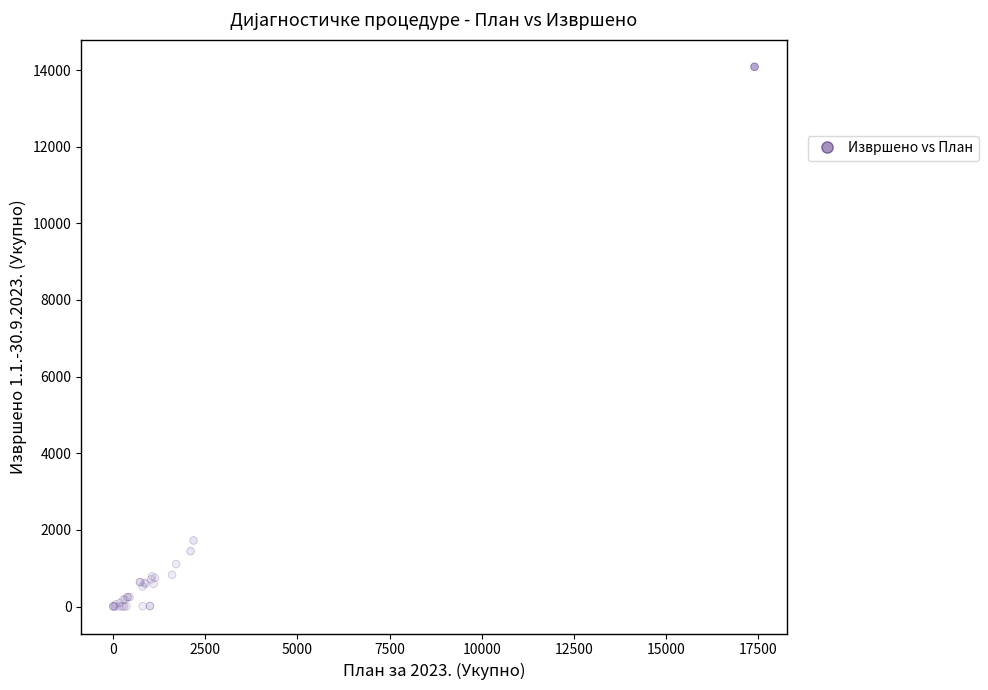

What Y value in the scatter plot is closest to 7042?

1723